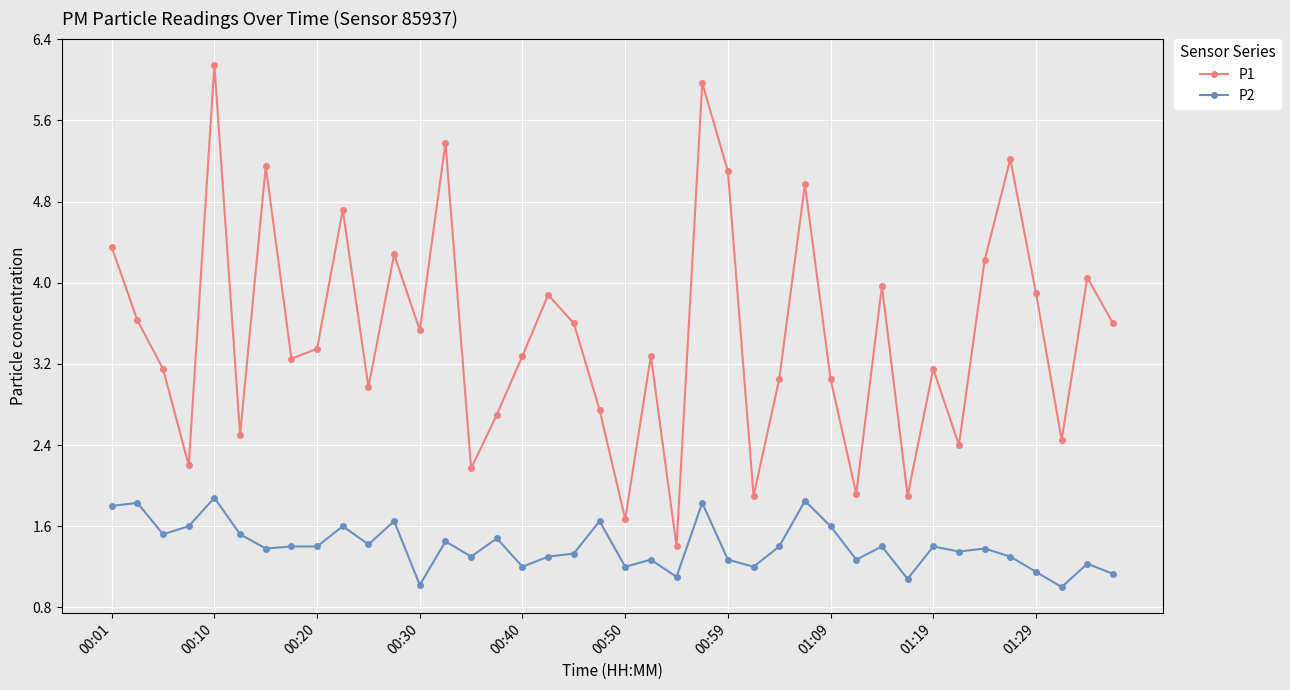

True or false: P1 has more than 1 points higher than both neighbors.

True